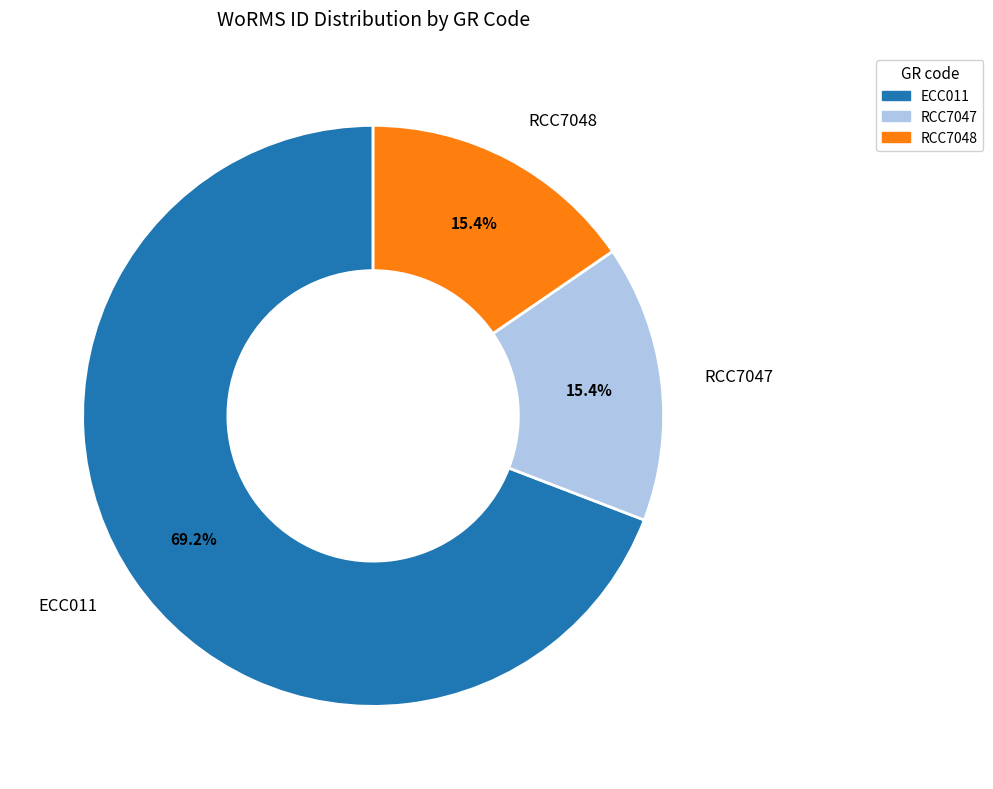

To the nearest percent, what is the difference between the largest and smallest slice percentages?

54%